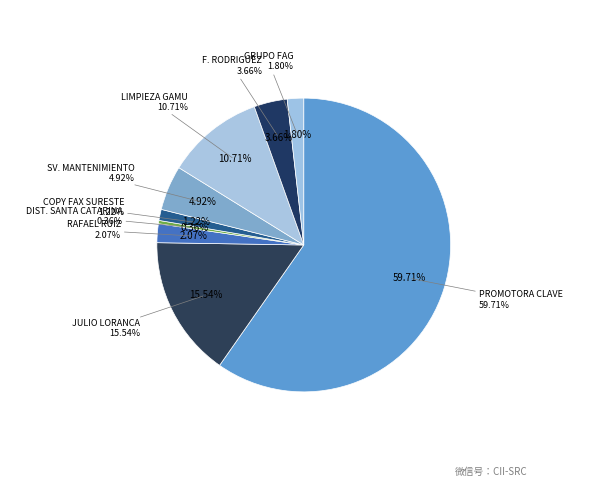

To the nearest percent, what is the combined percentage of DISTRIBUIDORA SANTA CATARINA and RAFAEL OCTAVIO RUIZ LOPEZ?

2%